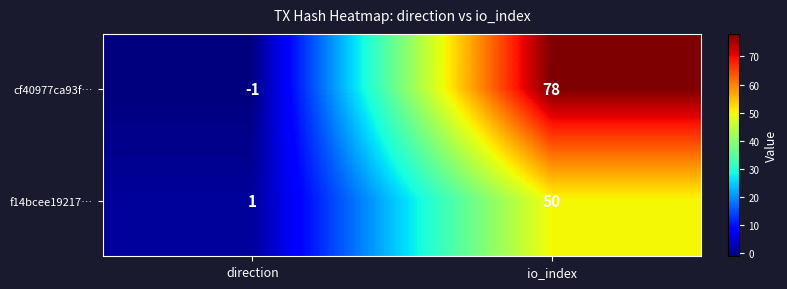

How many data points in f14bcee19217… are less than 50?

1